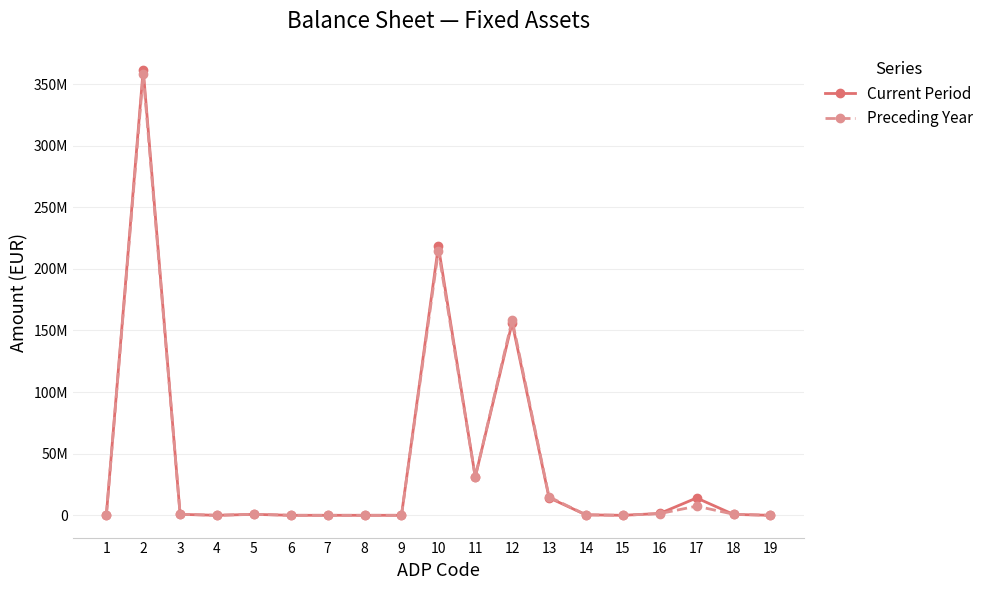

How many intersections are there between Current Period and Preceding Year?

2